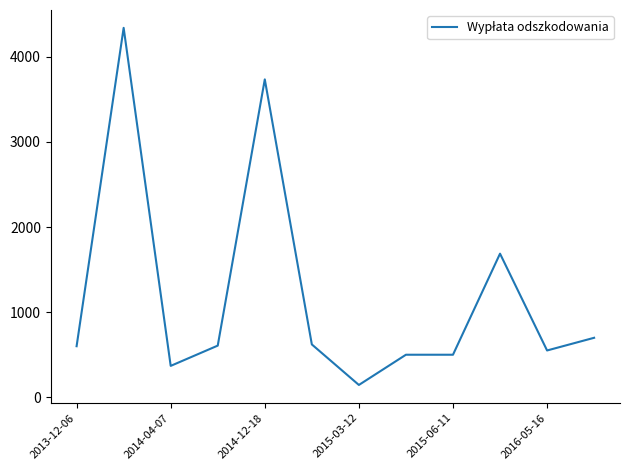

What is the minimum value shown in the chart?

145.0